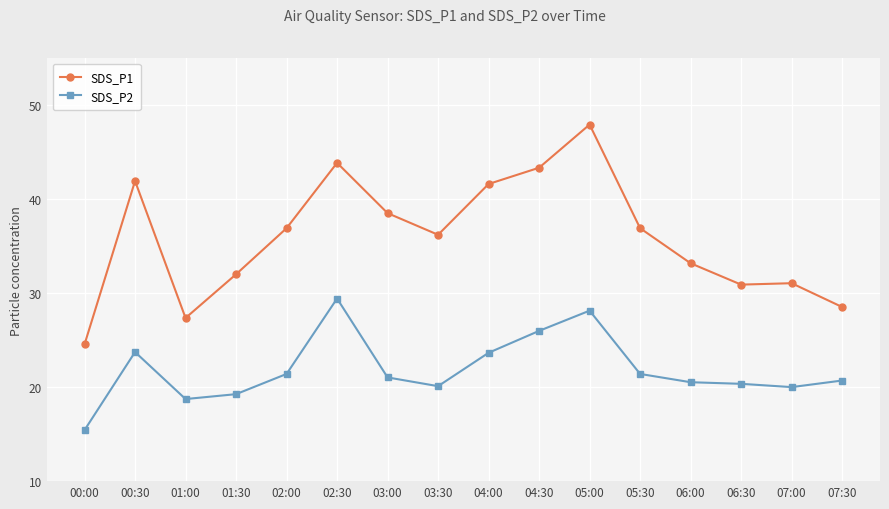

At how many categories does at least one series exceed 35?

9